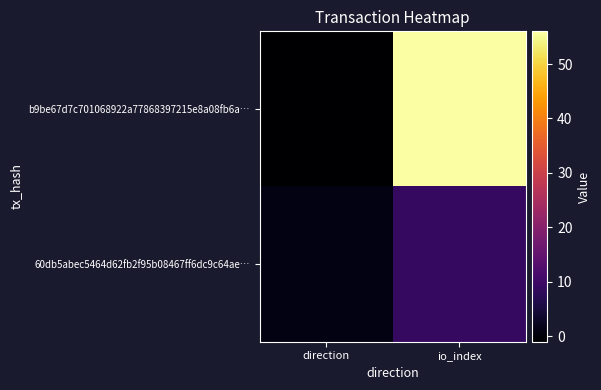

What is the difference between the highest and lowest values at direction?

2